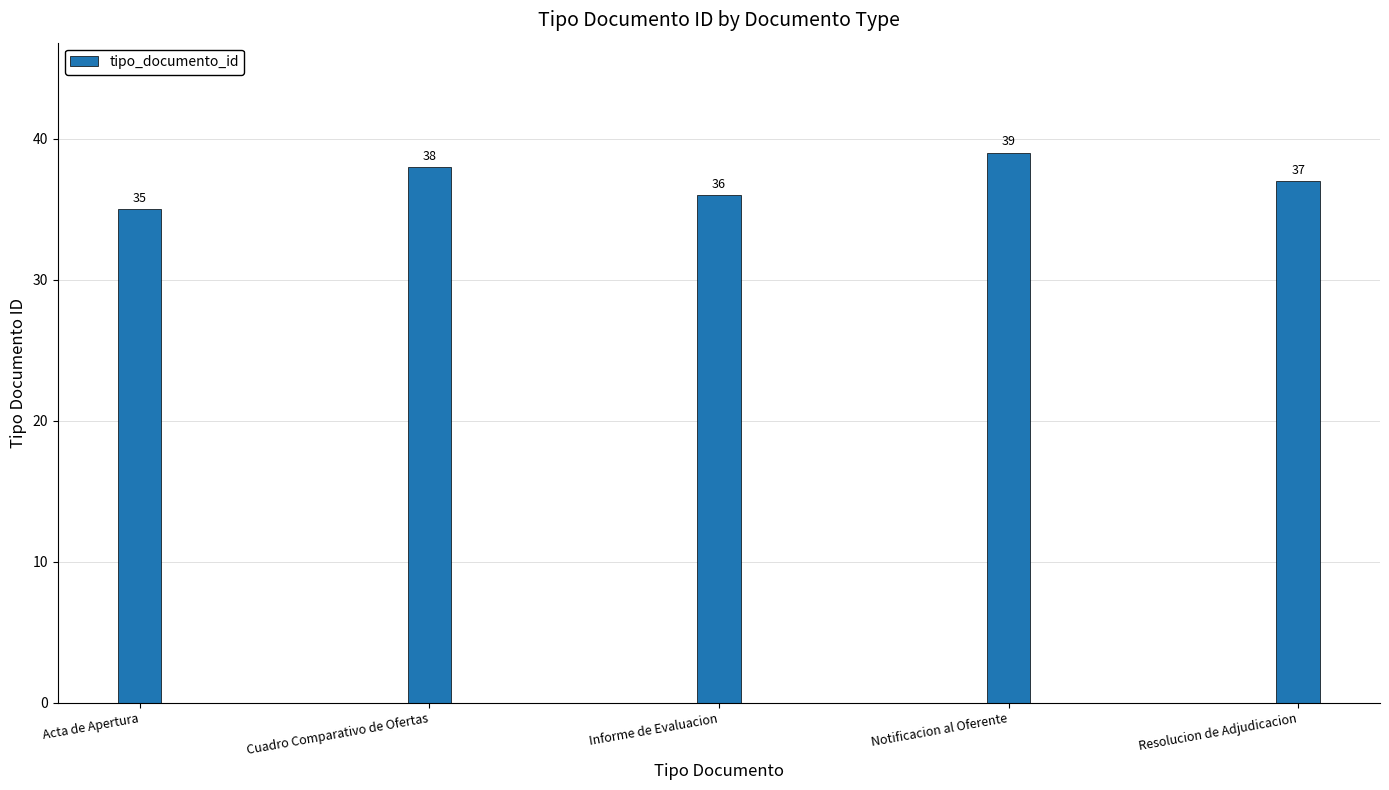

The value at Informe de Evaluacion is 57. True or false?

False